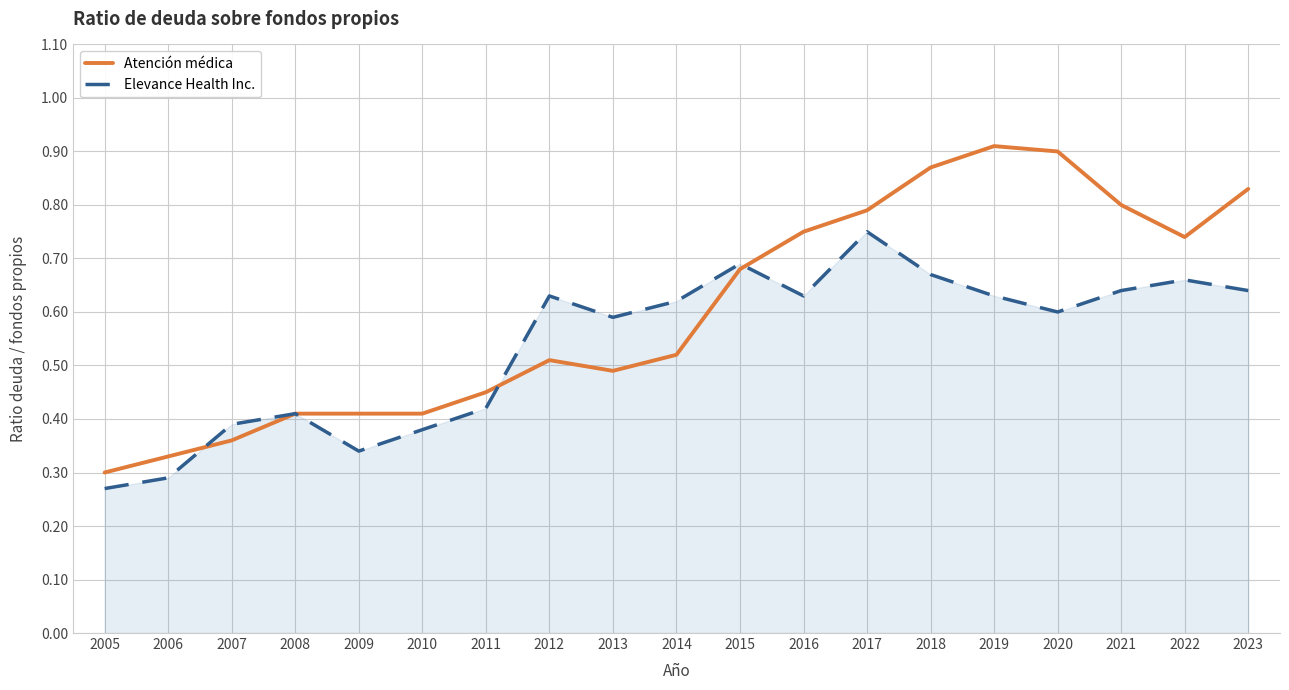

Count the Elevance Health Inc. values in the range 0 to 1.

19